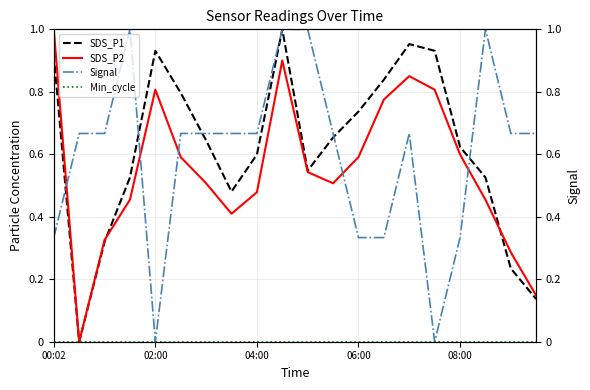

What is the average value of the SDS_P2 series?

0.6